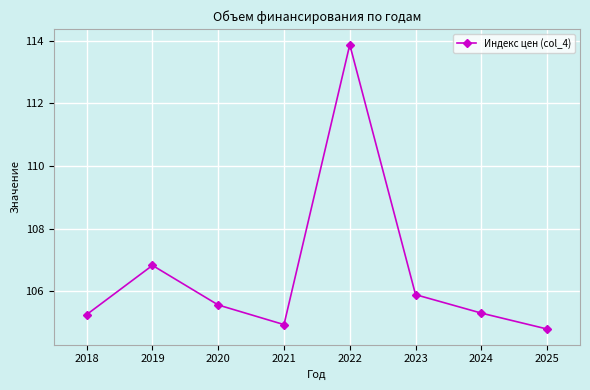

At which category does the chart reach its peak across all series?

2022